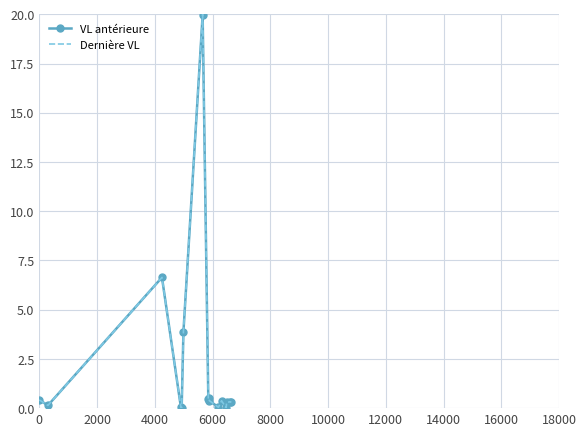

In Dernière VL, how many points are lower than both neighbors (excluding endpoints)?

5